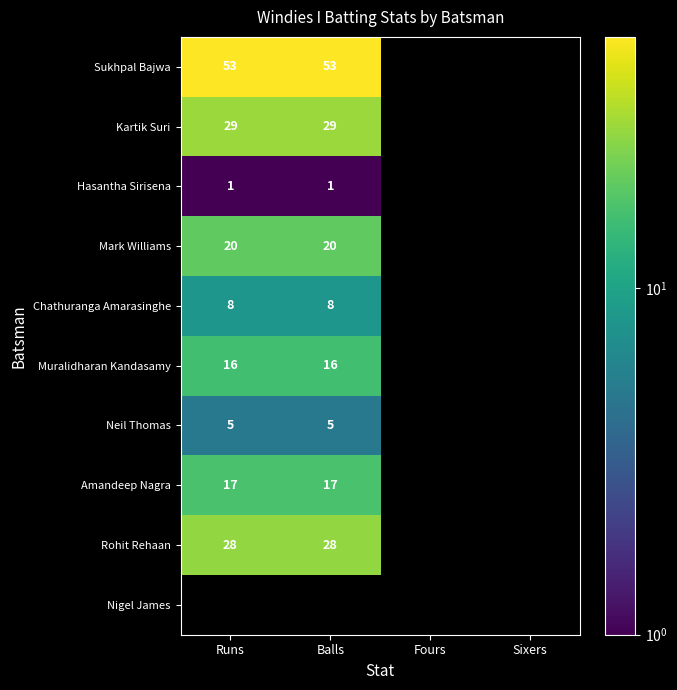

What is the spread (max minus min) of values at Balls?

52.0